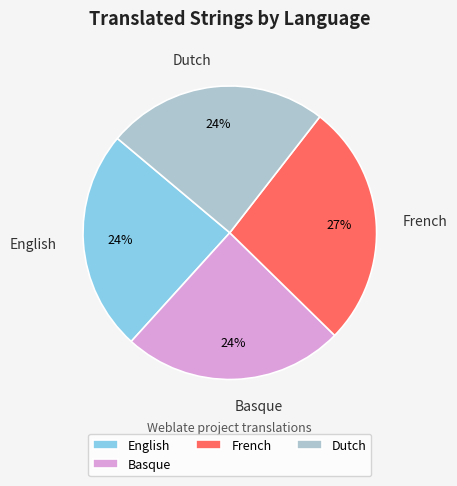

True or false: Dutch accounts for 24% of the total.

True